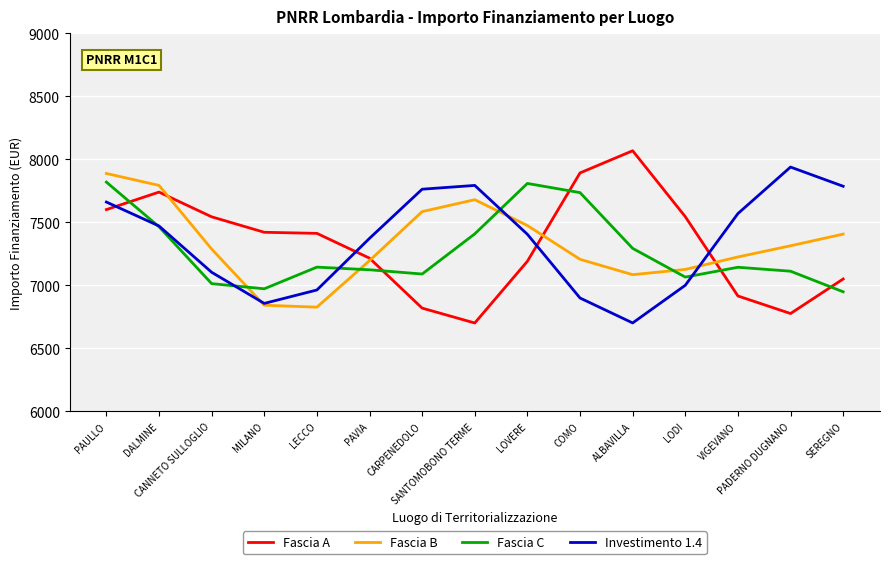

True or false: Fascia A and Fascia B intersect in this chart.

True